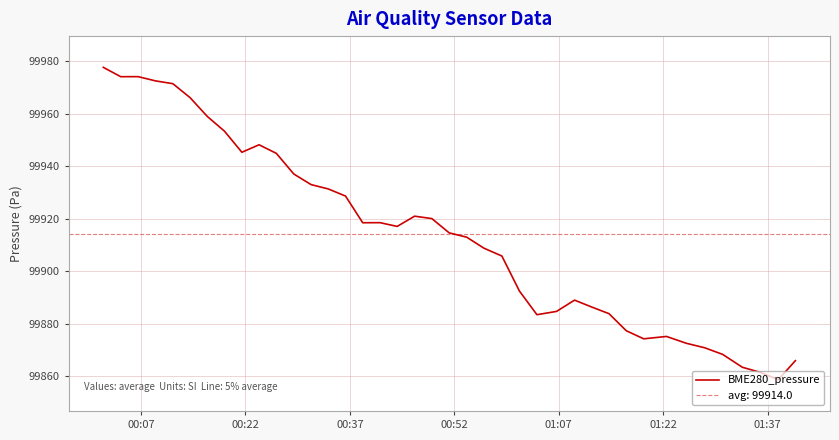

What is the minimum value for BME280_pressure?

99858.6